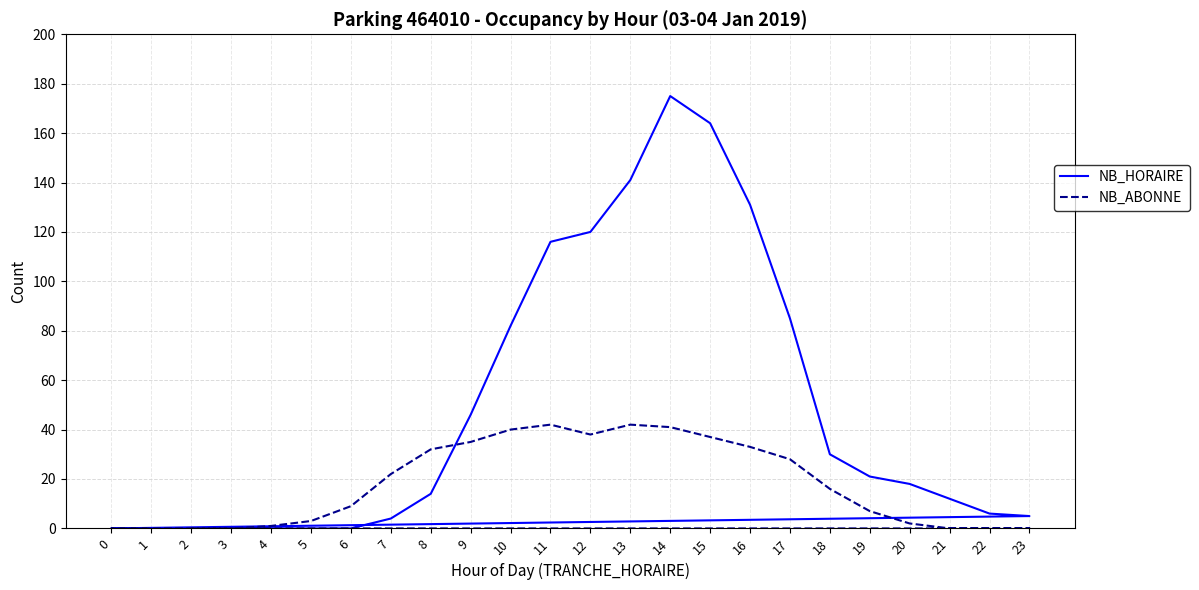

How many interior local peaks does the NB_ABONNE series have?

2